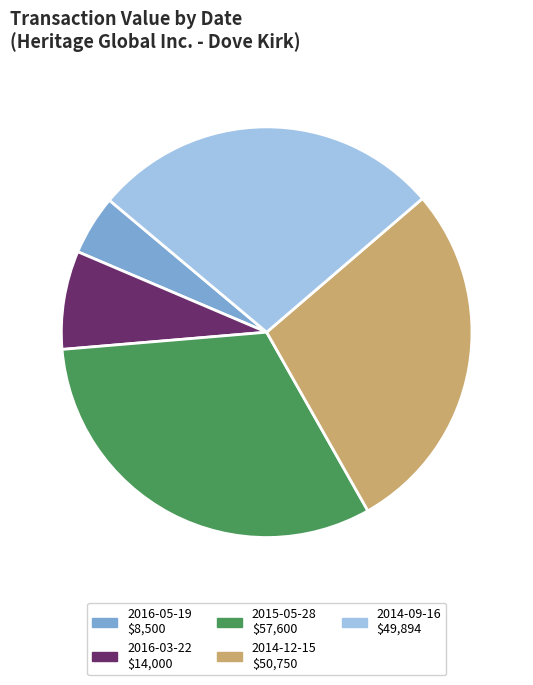

To the nearest percent, what portion does 2016-03-22 represent?

8%